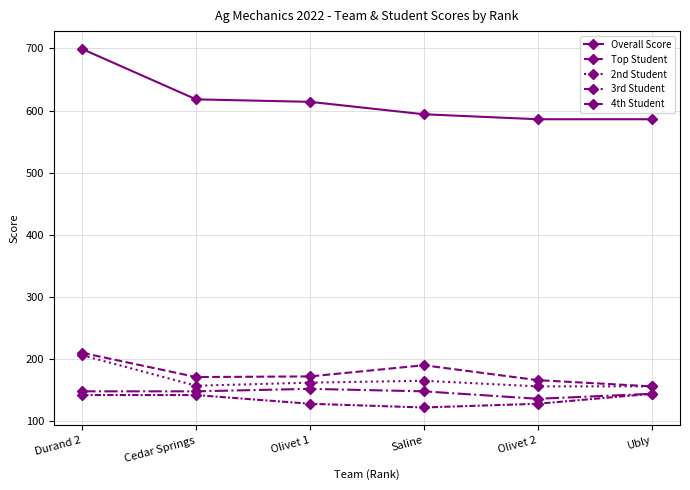

The Overall Score series shows 586 at Olivet 2. True or false?

True